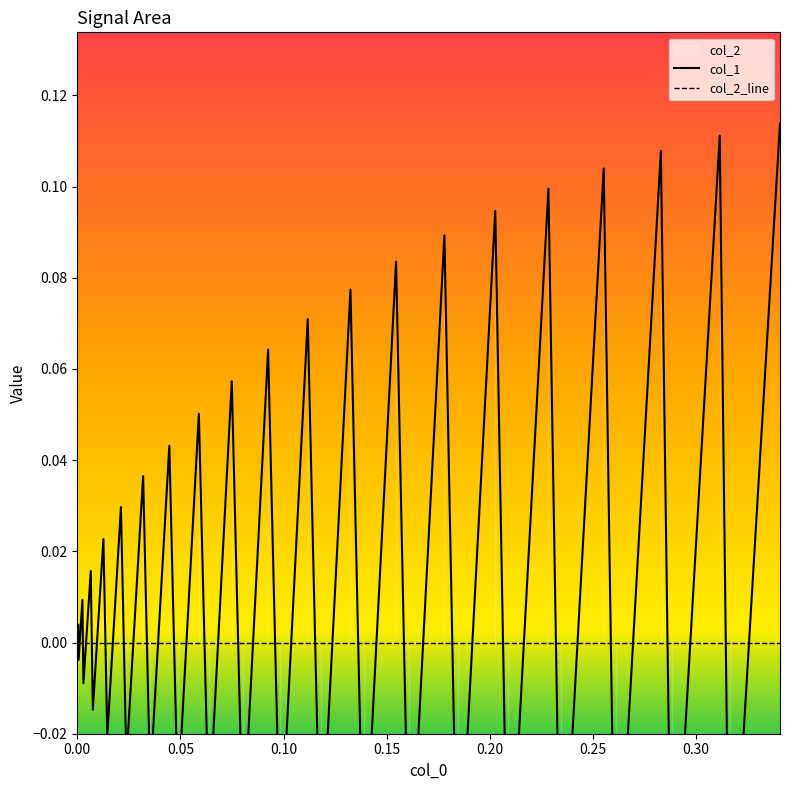

After their last crossing, which series has the higher values: col_2_line or col_1?

col_1